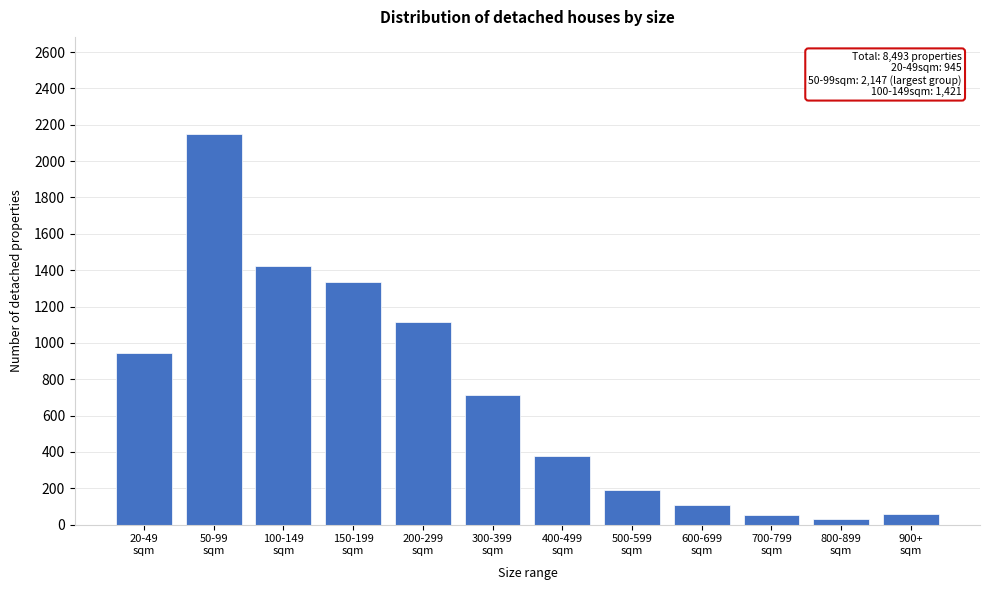

What is the value of the 1st bar from the left?

945